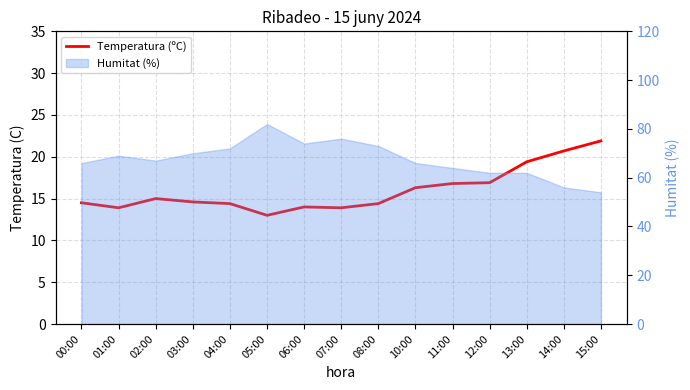

Is it true that the value at 08:00 is 14.4?

True